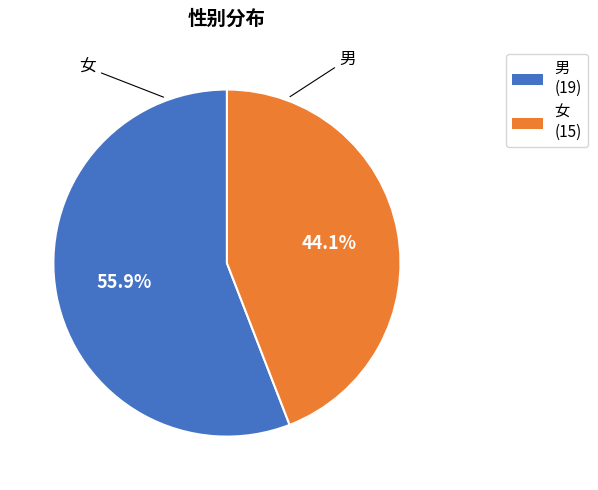

Count the number of slices in the pie.

2